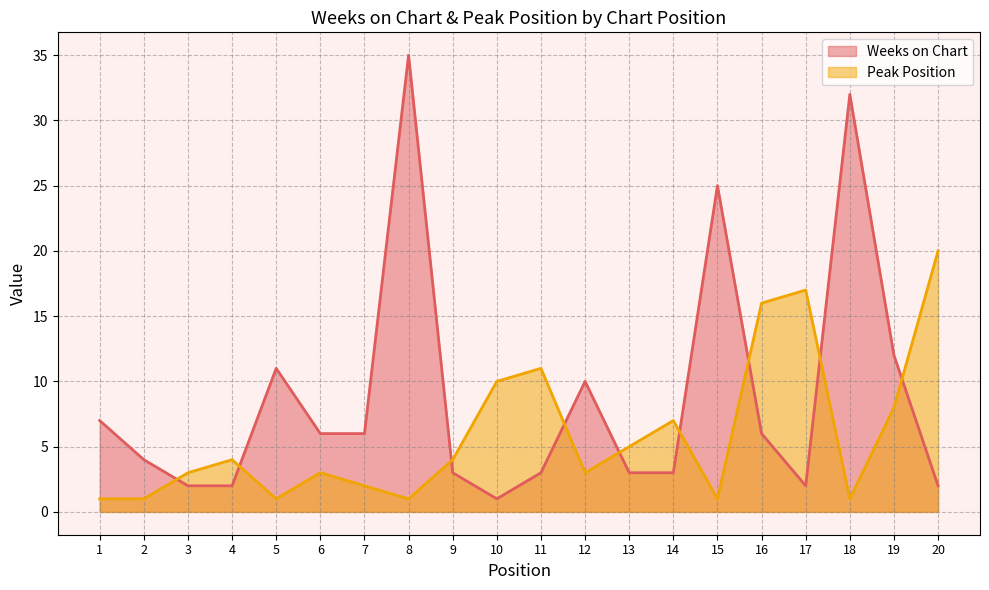

How many intersections are there between Weeks on Chart and Peak Position?

9